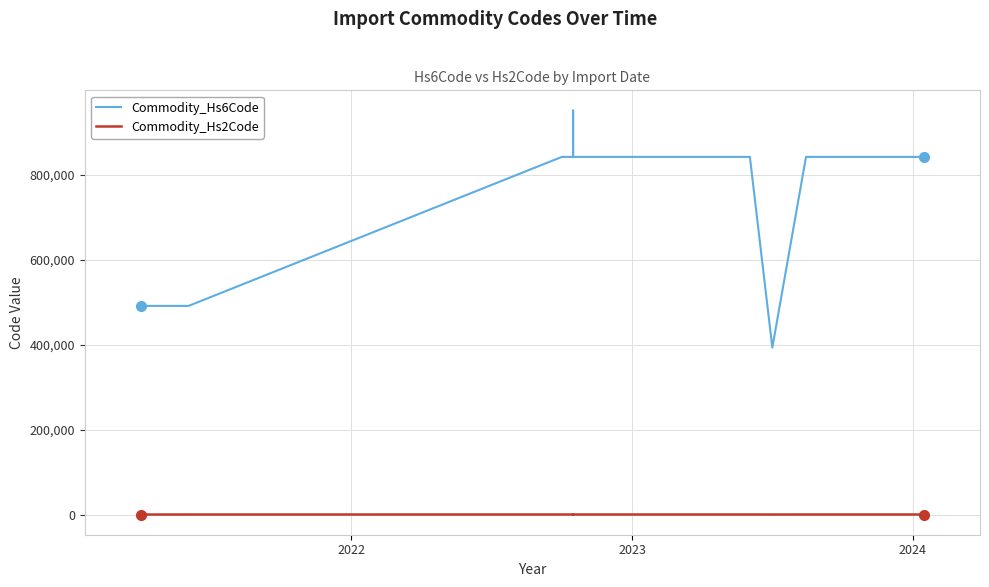

What is the difference between the second highest and second lowest values in the Commodity_Hs2Code series?

35